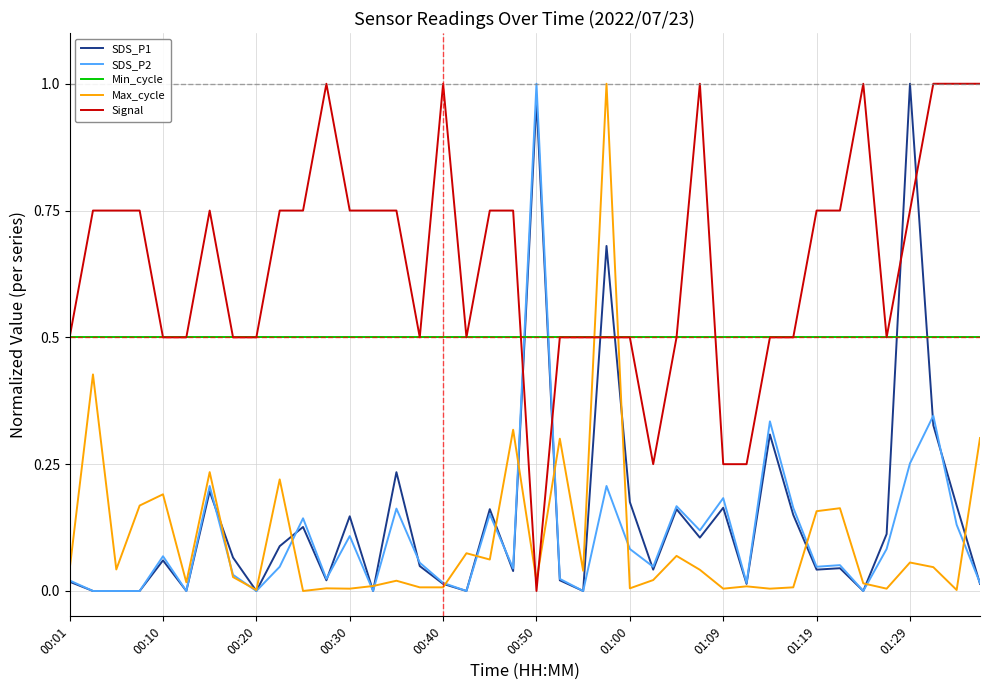

At how many categories does at least one series exceed 0?

40